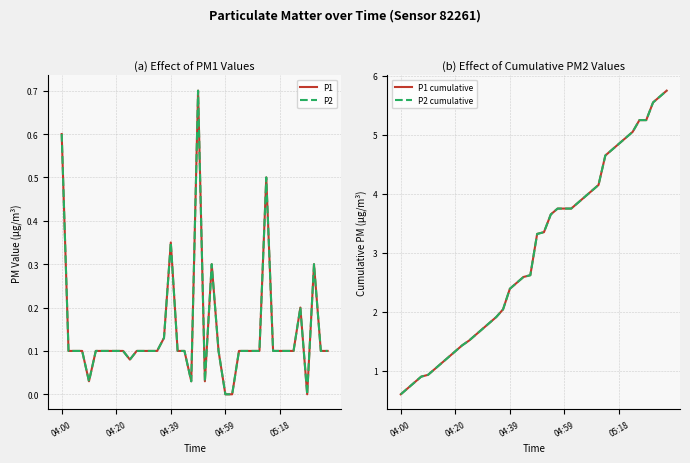

What is the minimum value for P2 cumulative?

0.6